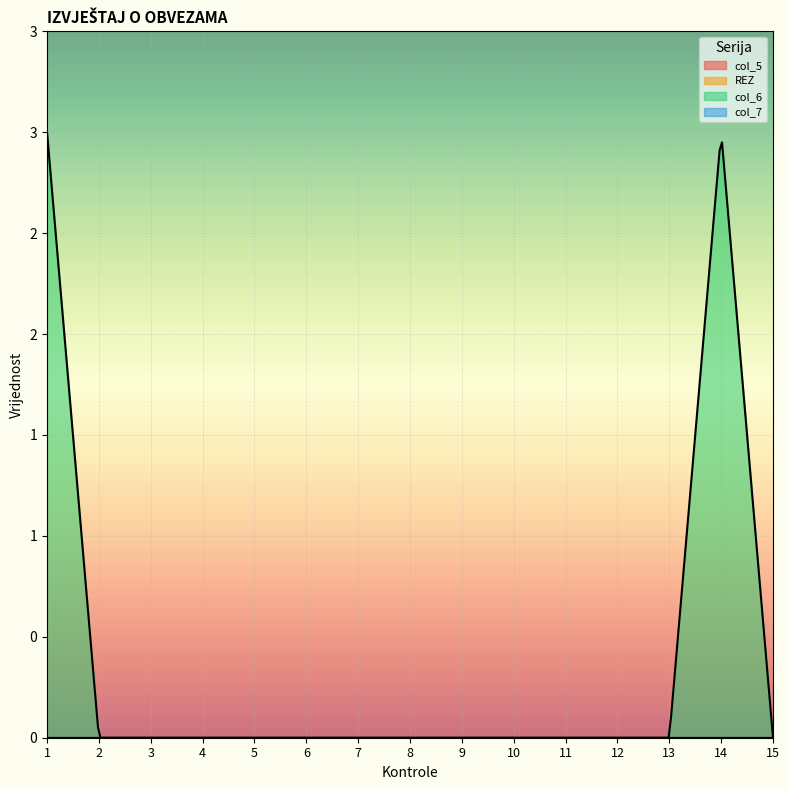

How many lines are shown in the chart?

4